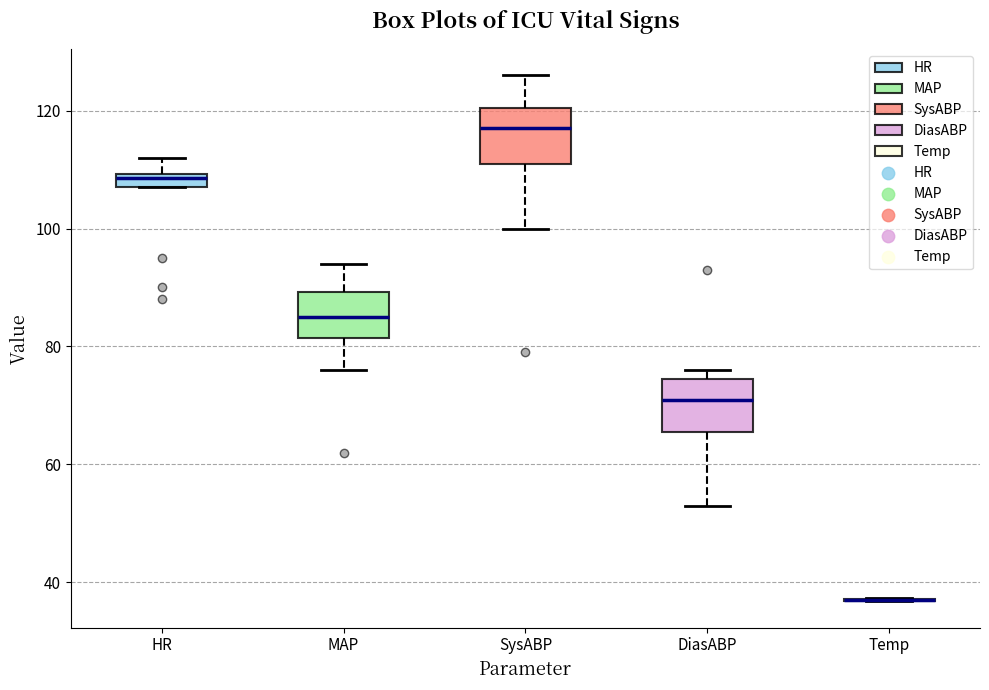

Where does the median line of the box for MAP sit on the y-axis? The values are not printed on the chart, so give them approximately, as read against the axis.

86